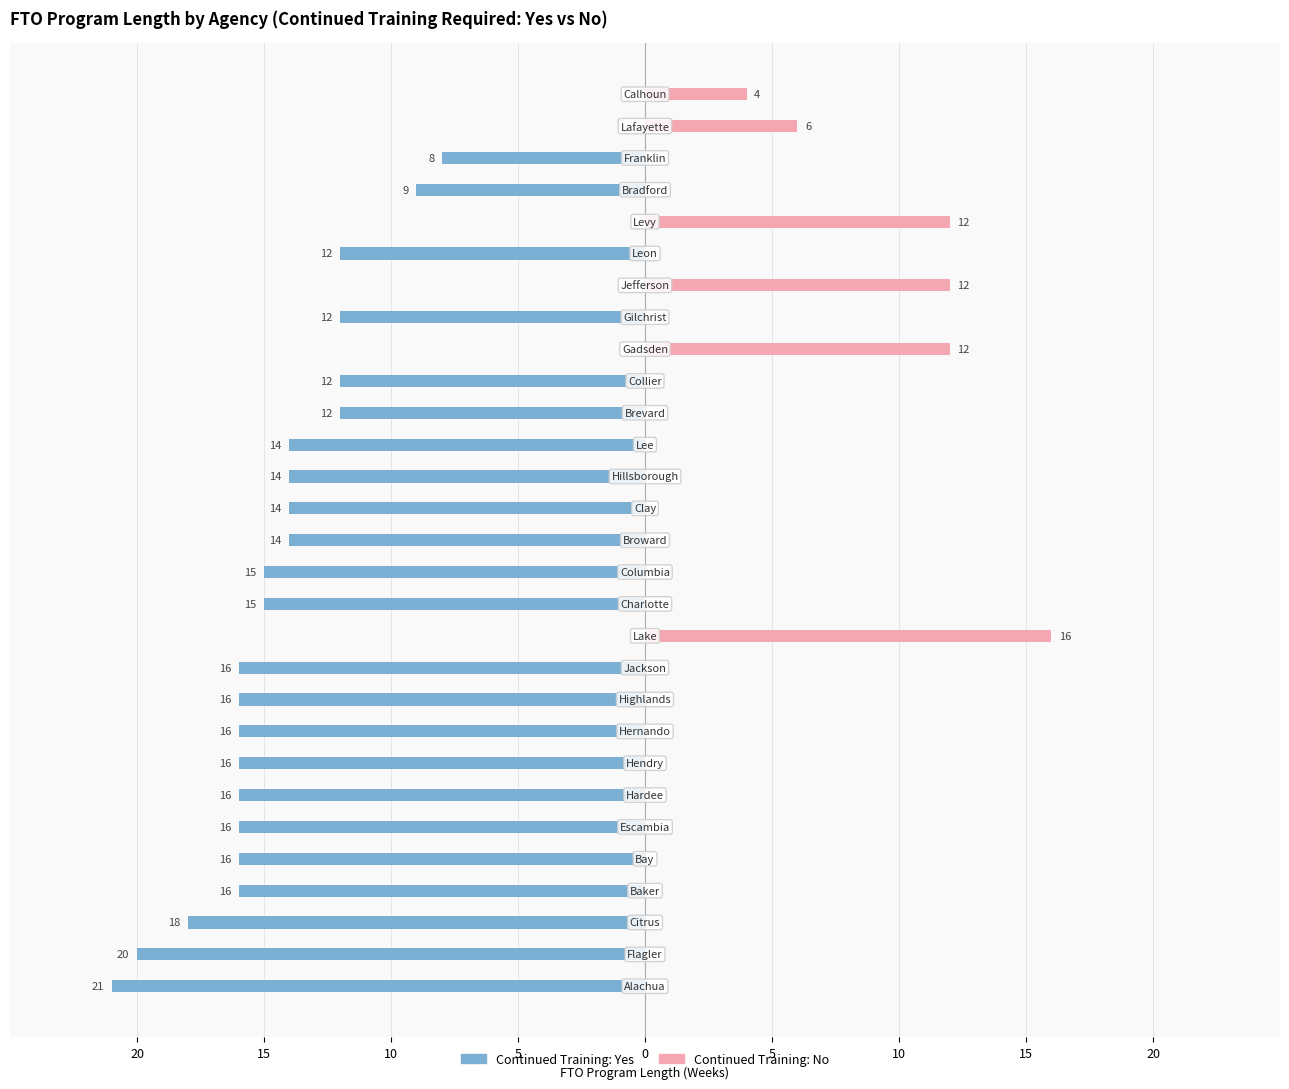

What is the highest value of the Continued Training: No series?

16